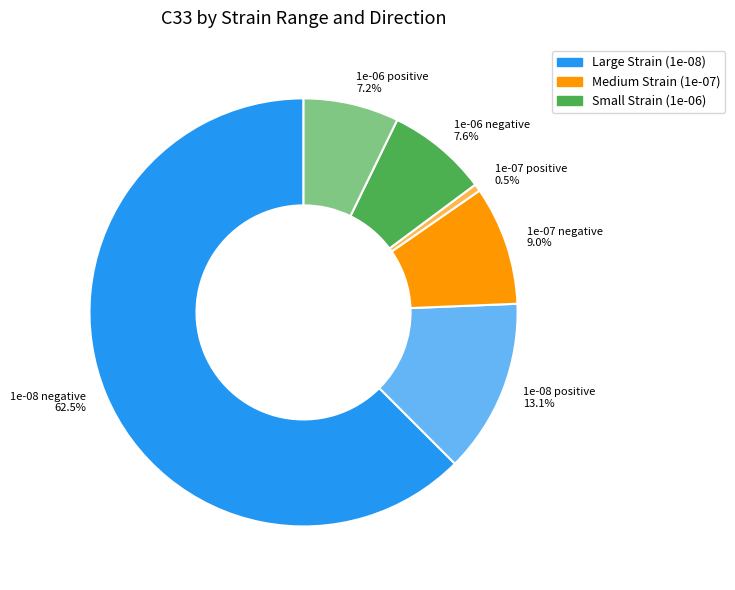

How much of the chart is everything except 1e-06 negative?

92.4%